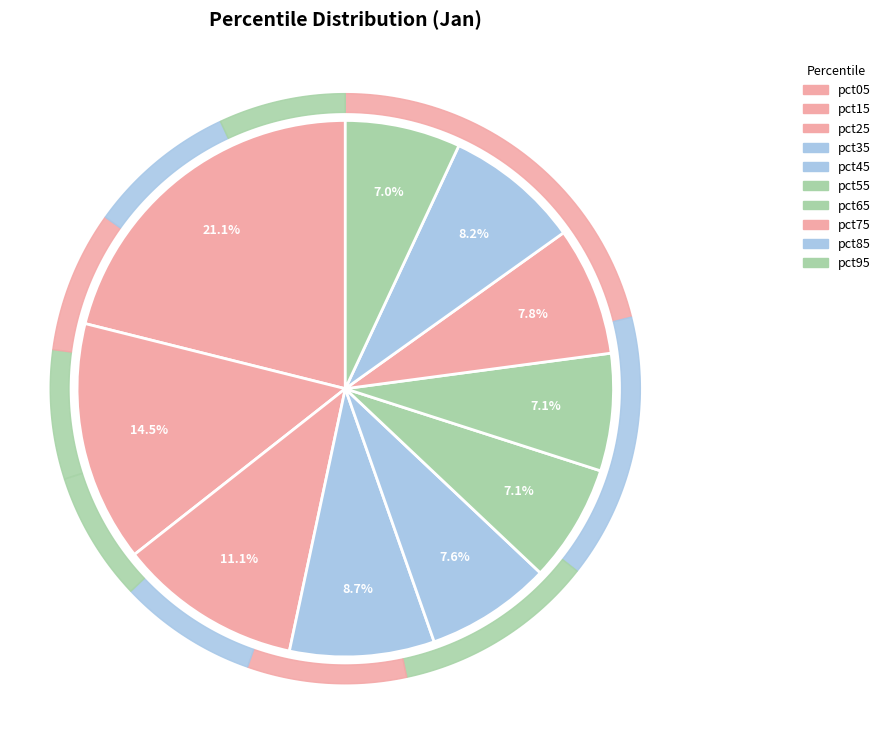

What is the smallest slice in the pie chart?

pct95